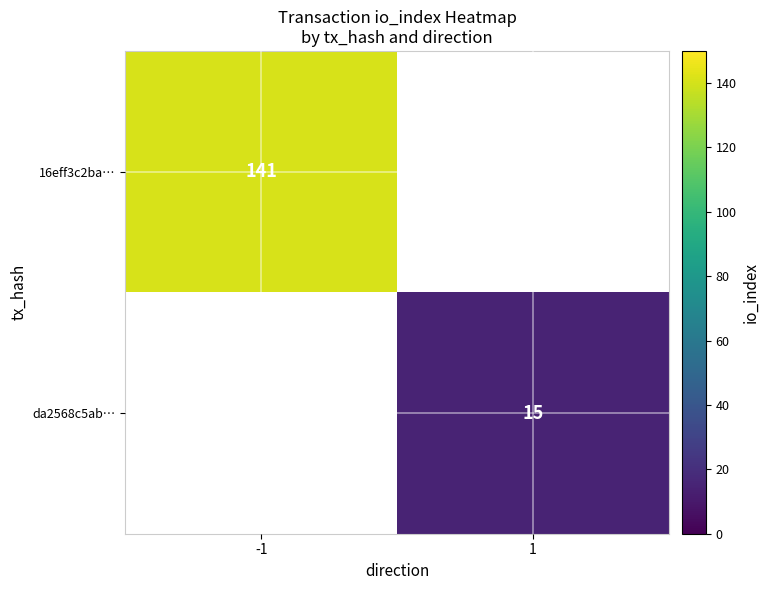

True or false: 16eff3c2ba… has a value of 230 at -1.

False